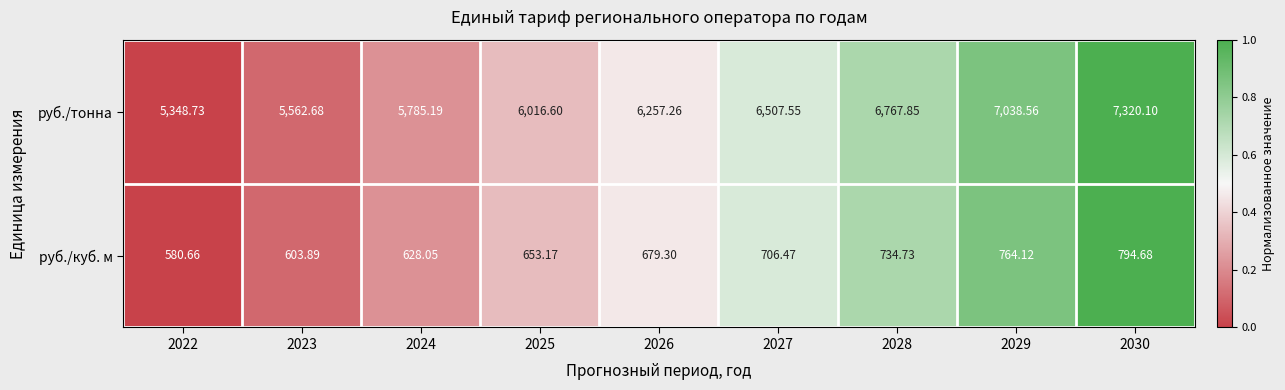

How many values in the руб./тонна series exceed 6257?

5